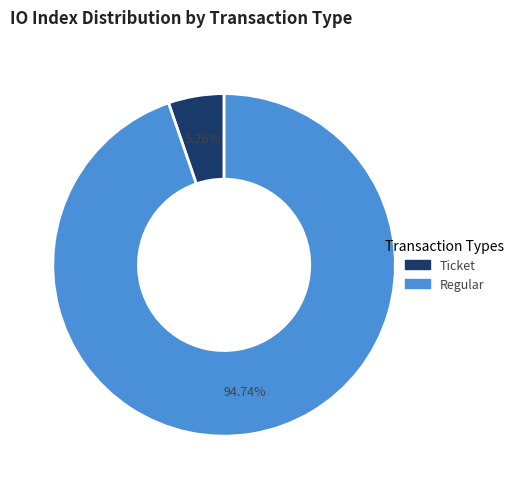

What percentage do Ticket and Regular together represent?

100.0%